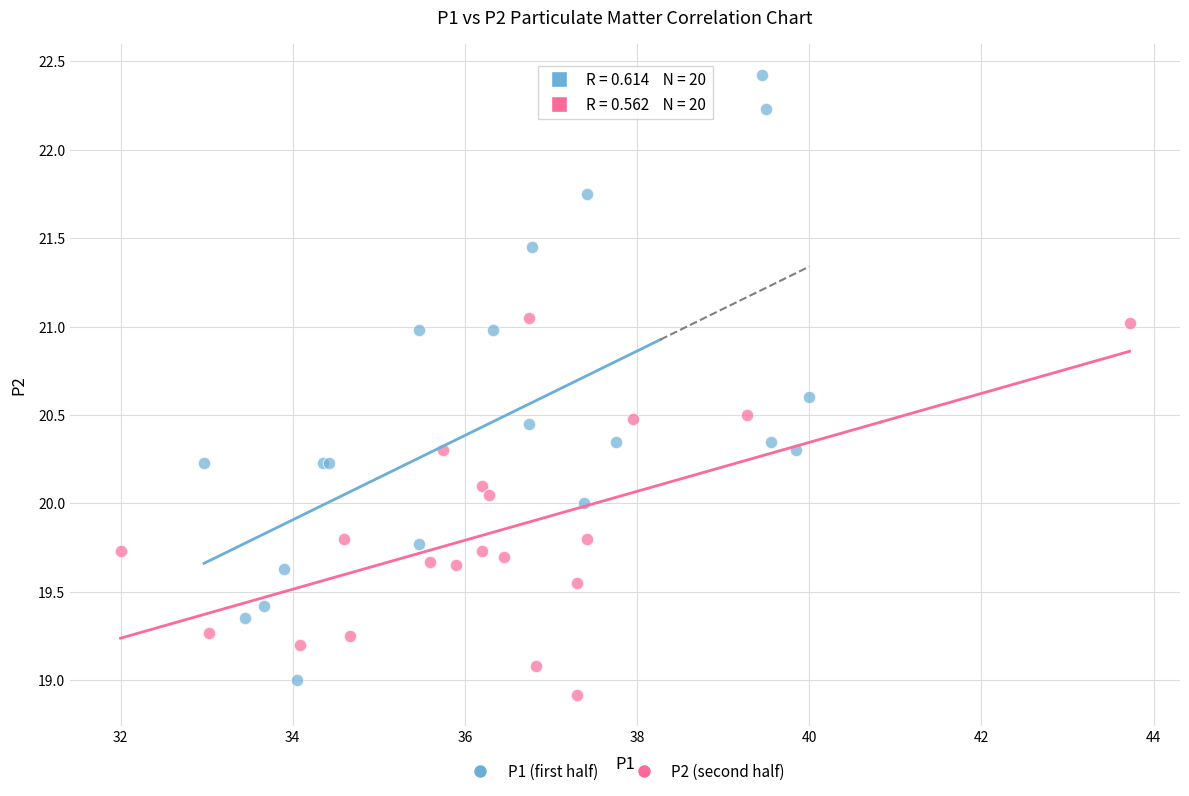

Which series has the largest Y range (max minus min)?

P1 (first half)